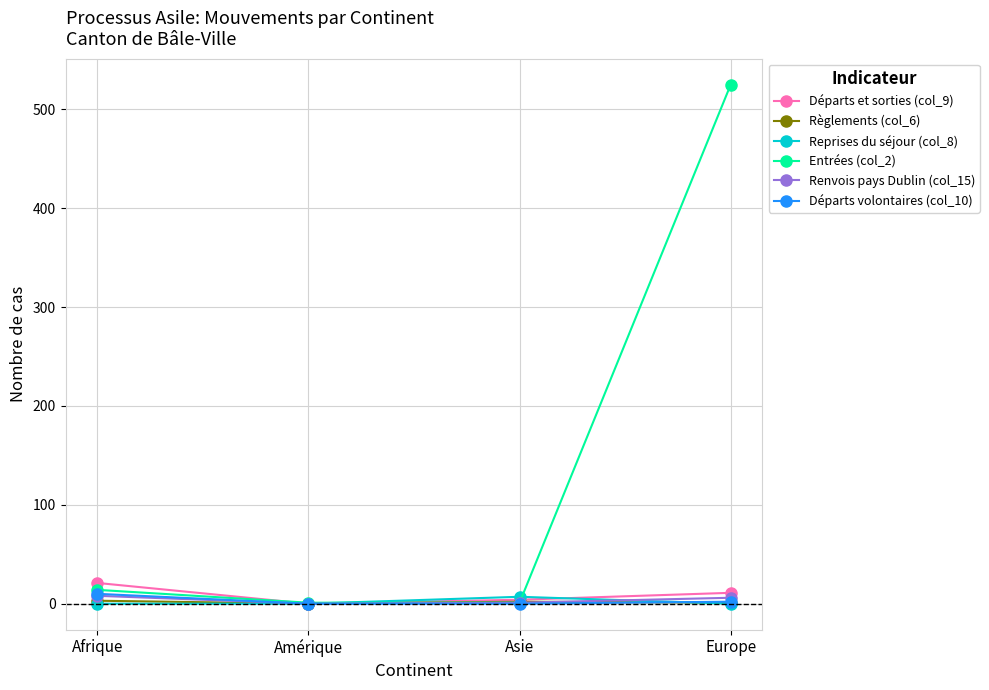

What is the label of the 1st point from the right?

Europe